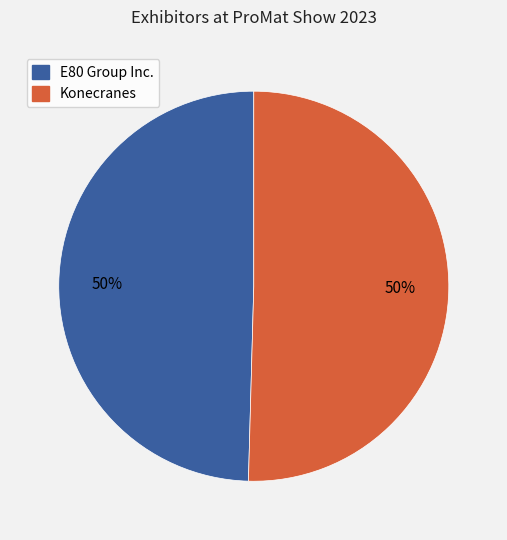

Do Konecranes and E80 Group Inc. together represent more than half of the pie?

Yes